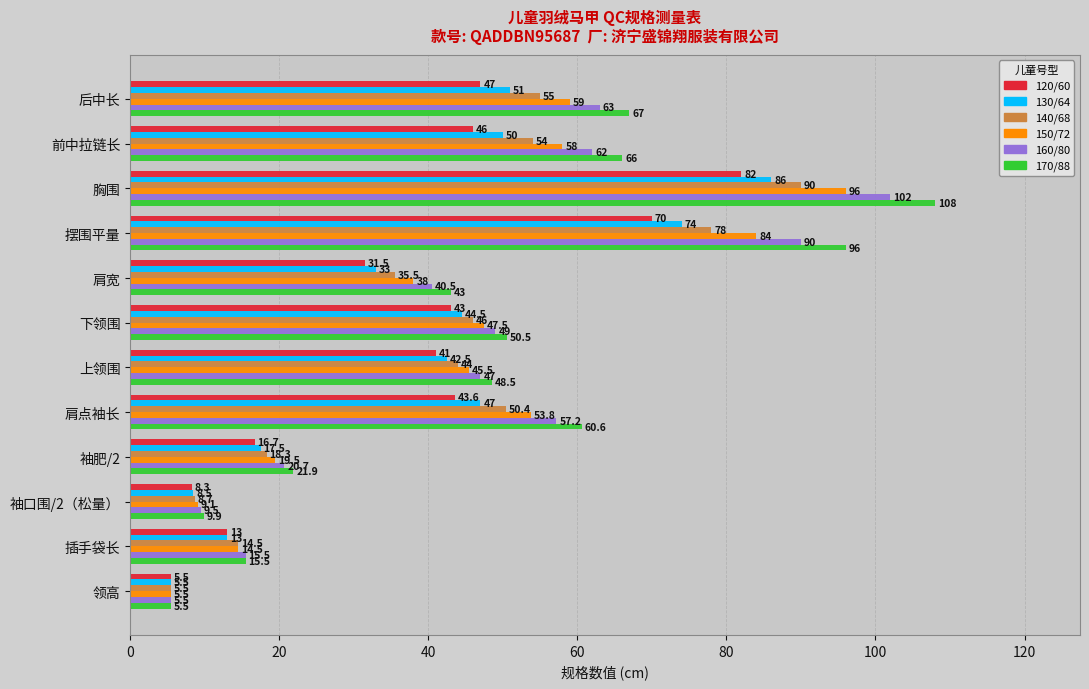

Between 上领围 and 肩点袖长, which series saw the biggest shift?

170/88